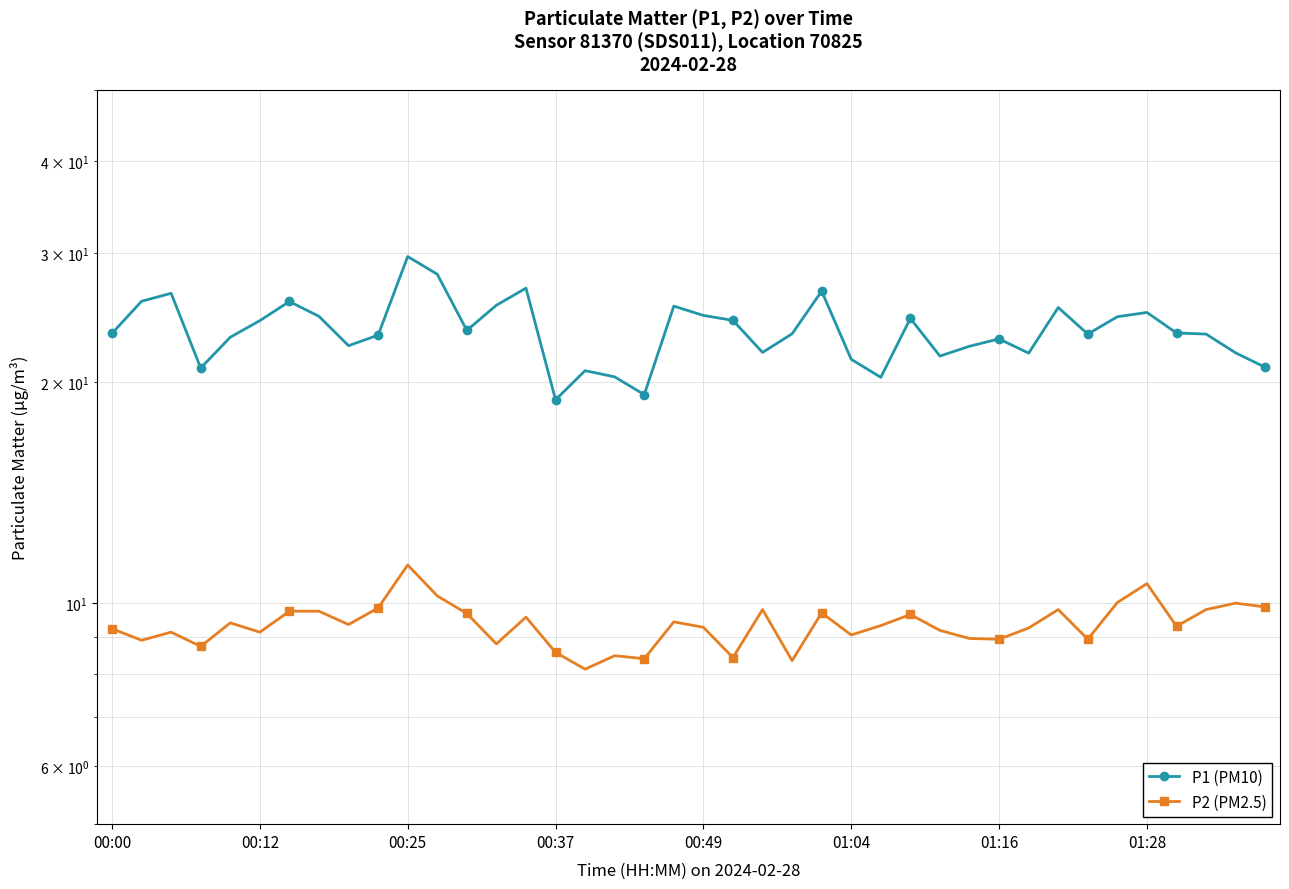

Rank the series at 01:28 from highest to lowest value.

P1 (PM10), P2 (PM2.5)